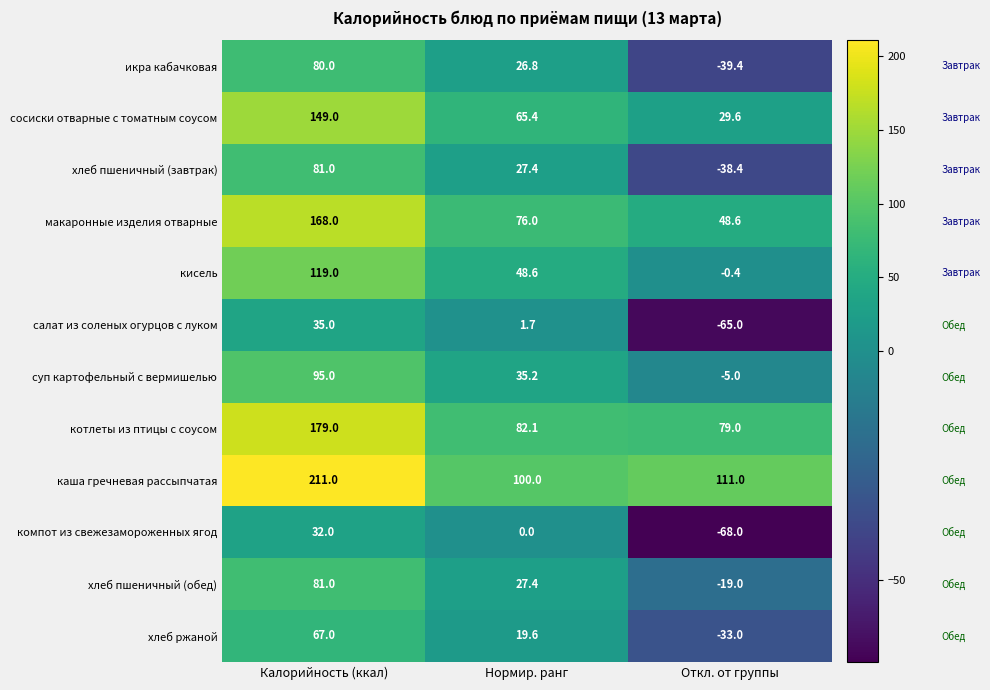

How many series are shown in this chart?

12